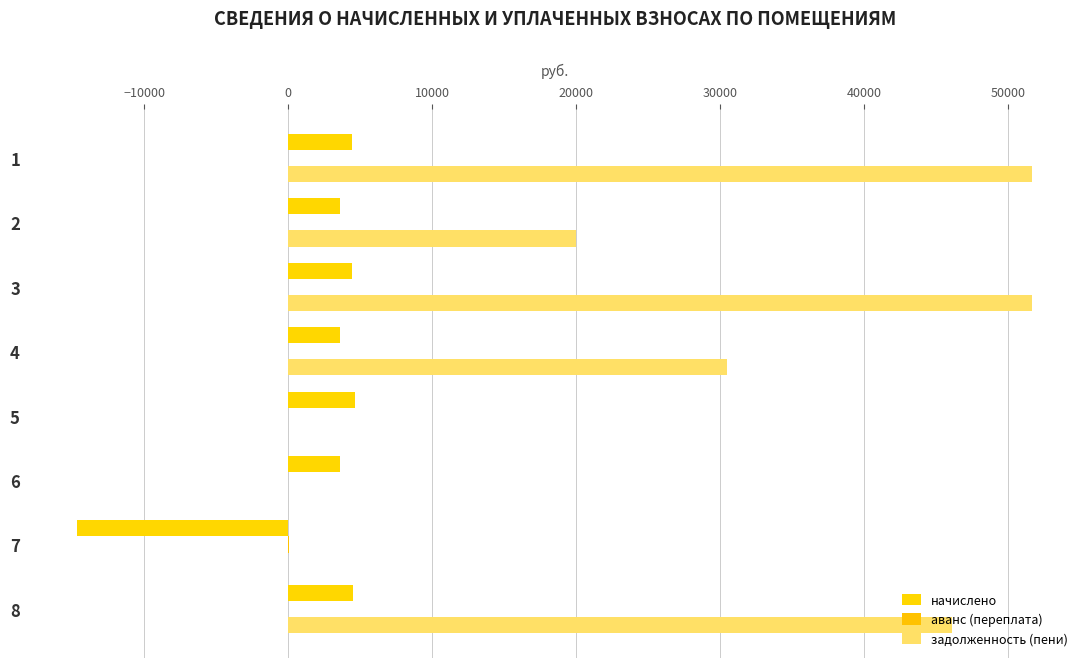

How many series are shown in this chart?

3